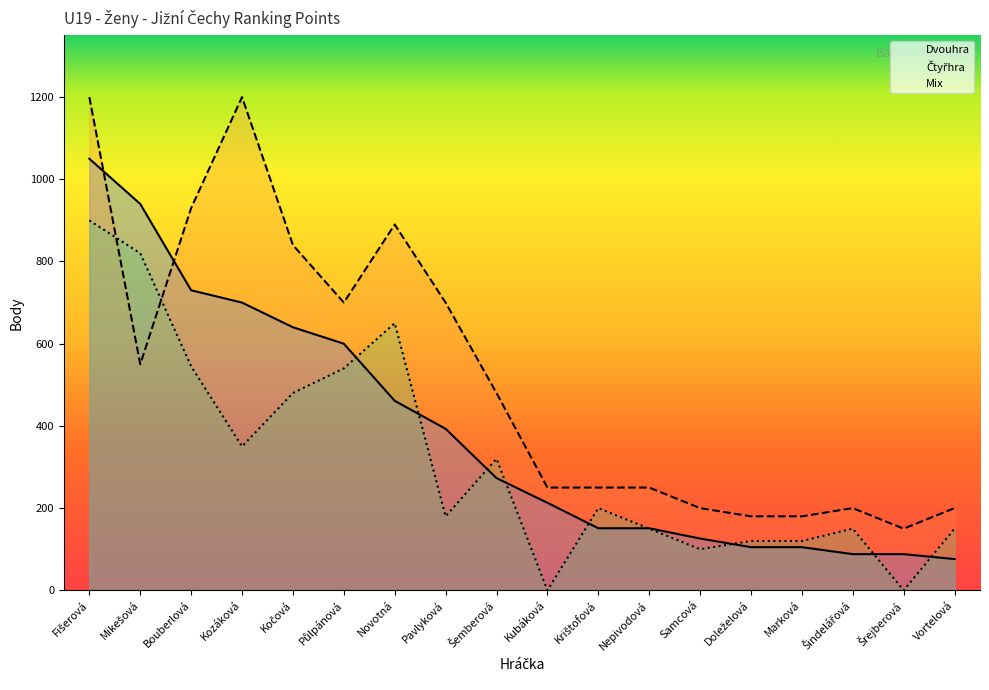

What is the greatest value displayed?

1200